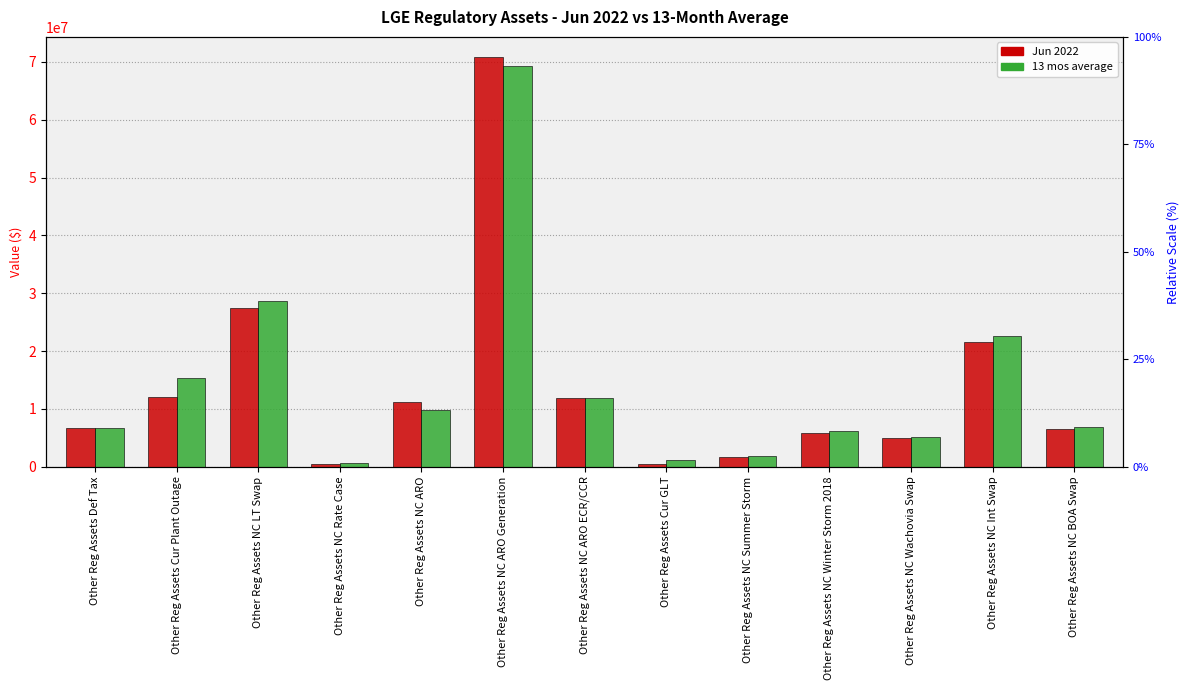

Is it true that Jun 2022 equals 37195265.3 at Other Reg Assets NC Int Swap?

False